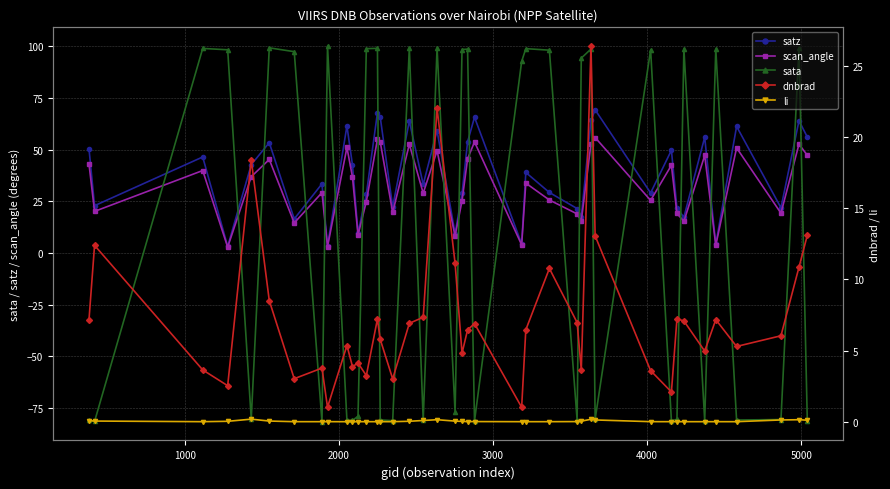

What is the maximum value for scan_angle?

55.9